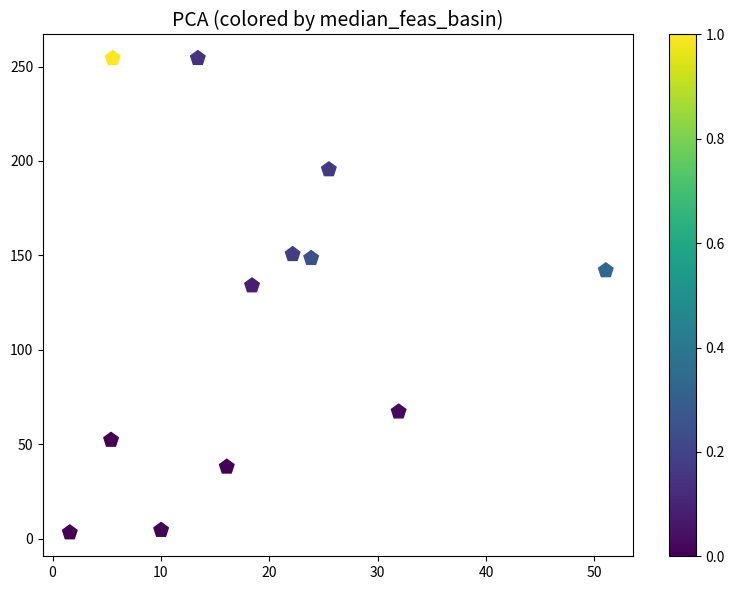

What is the range of Y values (max minus min)?

251.2